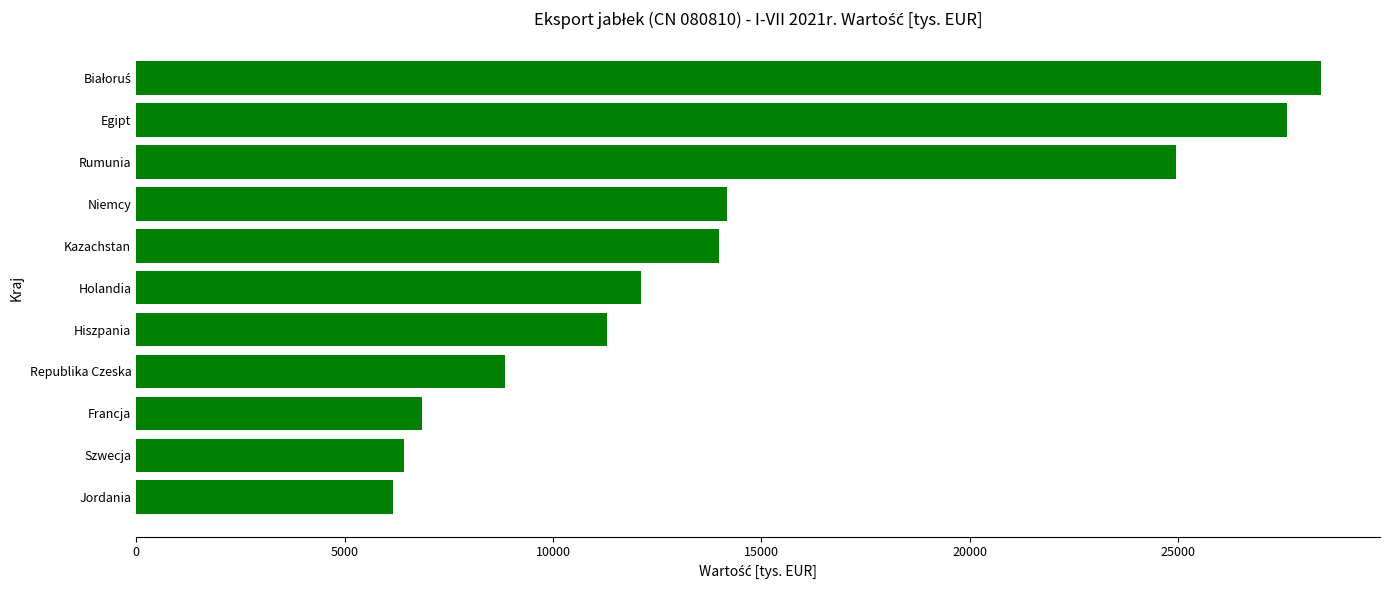

What is the difference between the values at Hiszpania and Niemcy?

2902.0